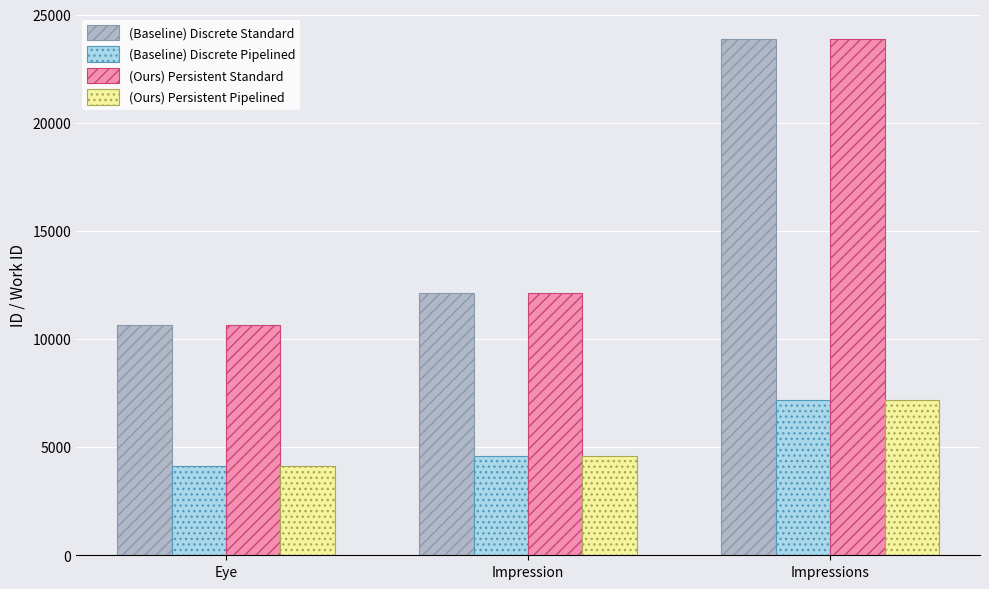

What are all the series names shown in the legend?

(Baseline) Discrete Standard, (Baseline) Discrete Pipelined, (Ours) Persistent Standard, (Ours) Persistent Pipelined